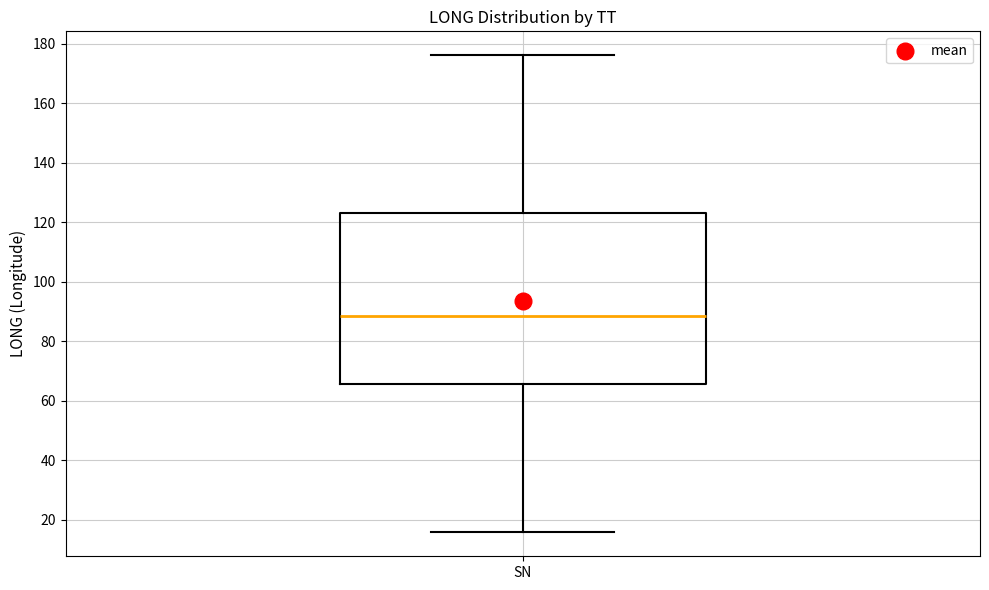

Transcribe this box plot: give where the median line is, the range the box spans, and where the two whiskers end, as read against the y-axis. The values are not printed on the chart, so give them approximately, as read against the axis.

median 88, box 66 to 124, whiskers 16 to 176